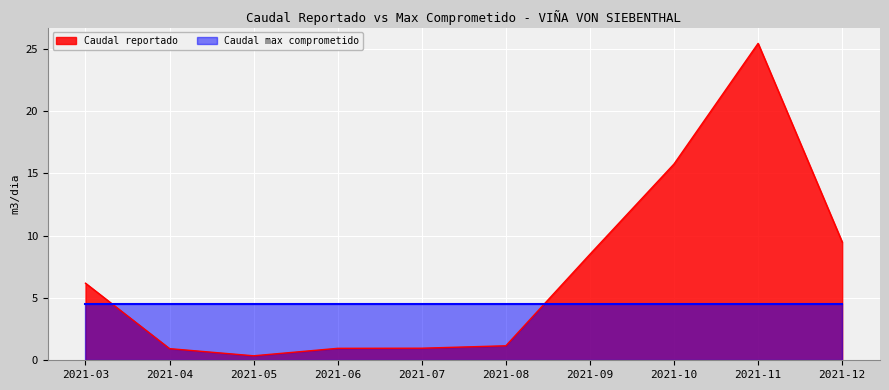

Reading left to right, transcribe all the data shown in this chart.

6.2	0.9	0.4	1.0	1.0	1.2	8.5	15.8	25.4	9.5